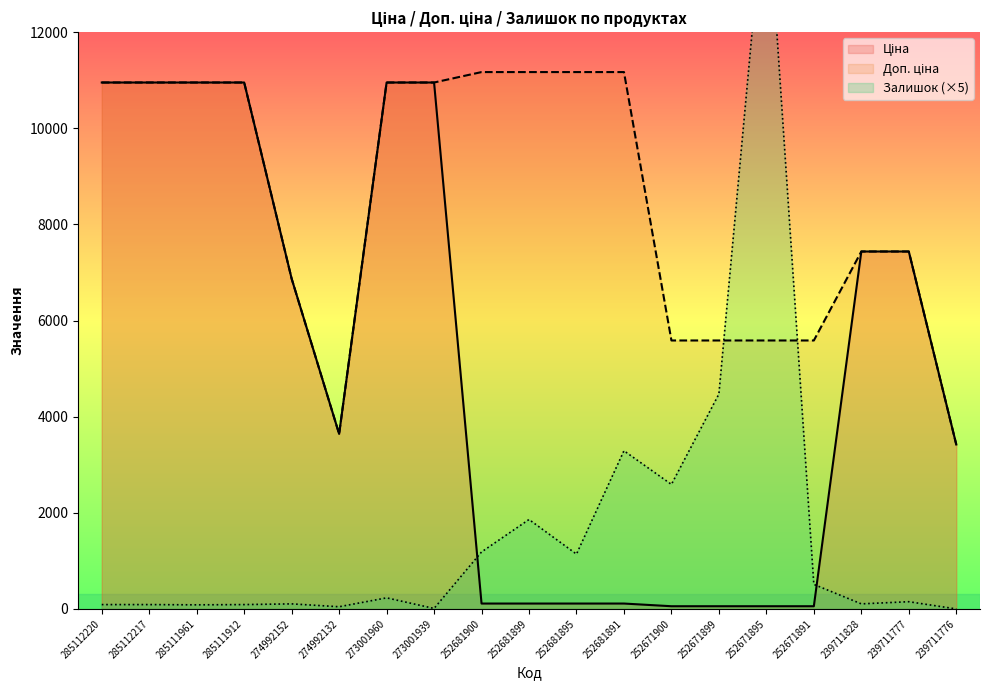

At which label does Доп. ціна first exceed 10951?

285112220